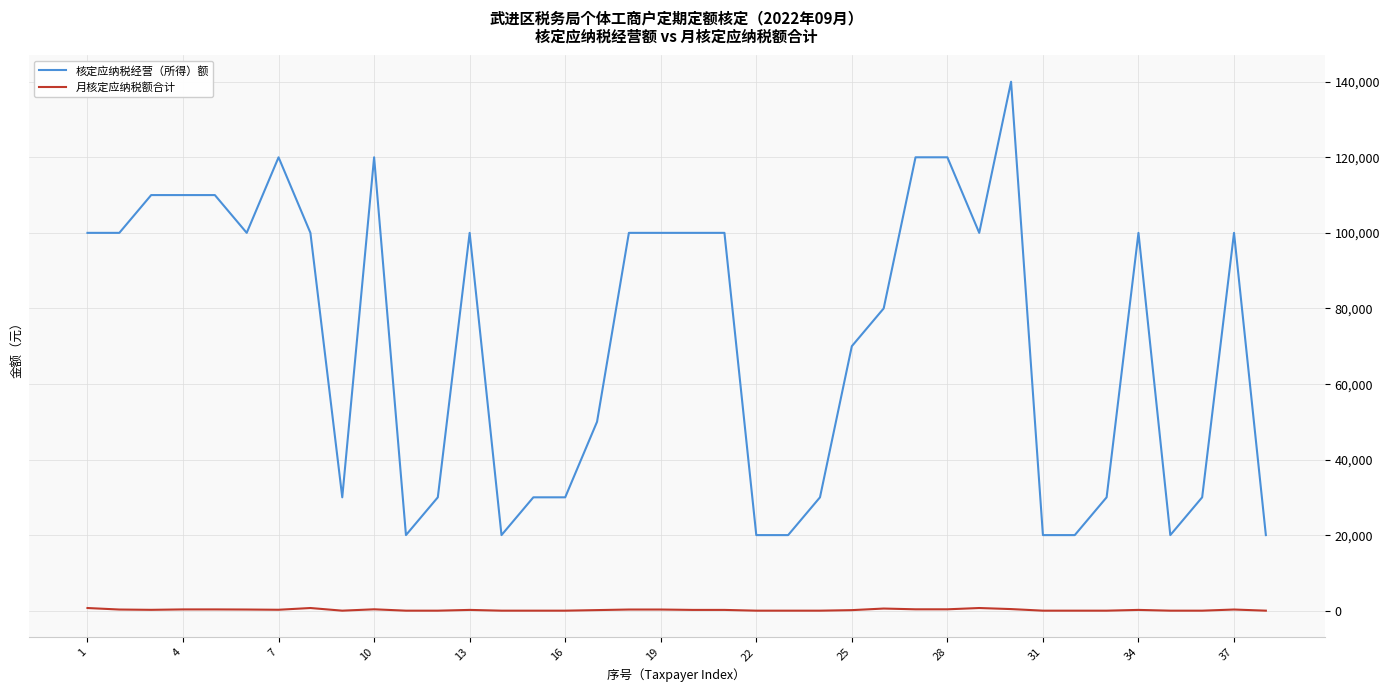

True or false: 月核定应纳税额合计 and 核定应纳税经营（所得）额 cross at least once.

False